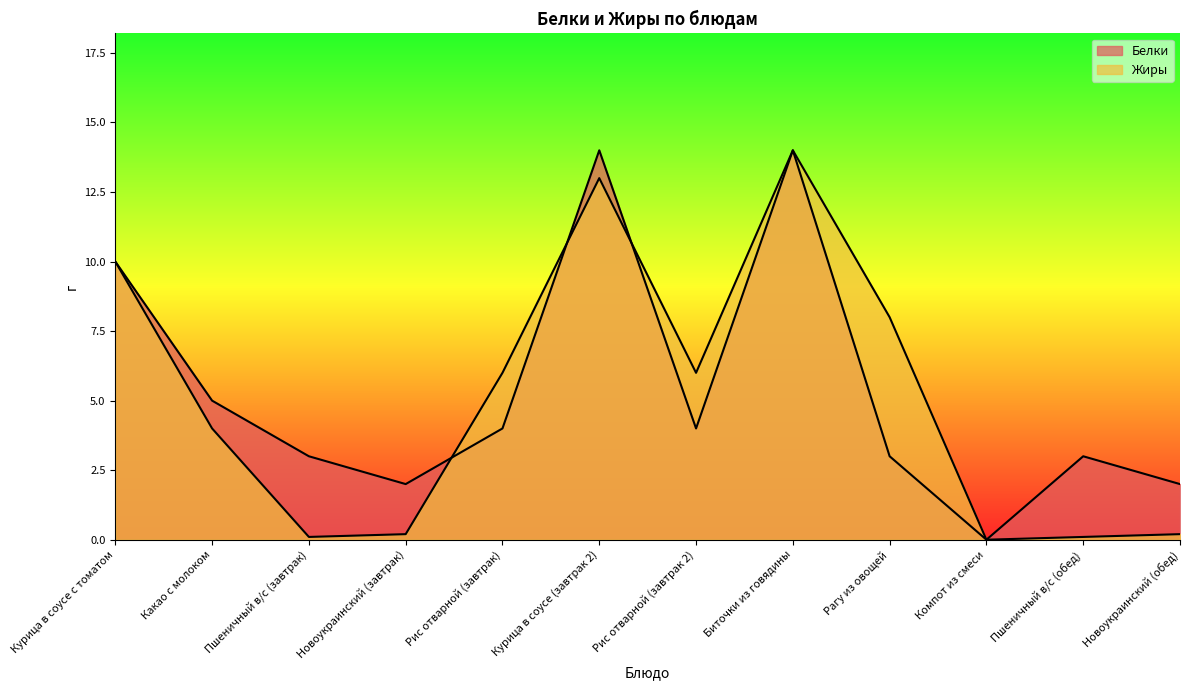

Reading left to right, what are all the values shown in this chart?

Белки: Курица в соусе с томатом=10.0	Какао с молоком=5.0	Пшеничный в/с (завтрак)=3.0	Новоукраинский (завтрак)=2.0	Рис отварной (завтрак)=4.0	Курица в соусе (завтрак 2)=14.0	Рис отварной (завтрак 2)=4.0	Биточки из говядины=14.0	Рагу из овощей=3.0	Компот из смеси=0.0	Пшеничный в/с (обед)=3.0	Новоукраинский (обед)=2.0
Жиры: Курица в соусе с томатом=10.0	Какао с молоком=4.0	Пшеничный в/с (завтрак)=0.1	Новоукраинский (завтрак)=0.2	Рис отварной (завтрак)=6.0	Курица в соусе (завтрак 2)=13.0	Рис отварной (завтрак 2)=6.0	Биточки из говядины=14.0	Рагу из овощей=8.0	Компот из смеси=0.0	Пшеничный в/с (обед)=0.1	Новоукраинский (обед)=0.2